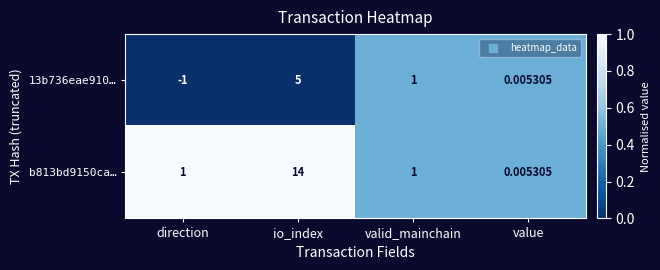

Which series has the largest total across all categories?

b813bd9150ca…